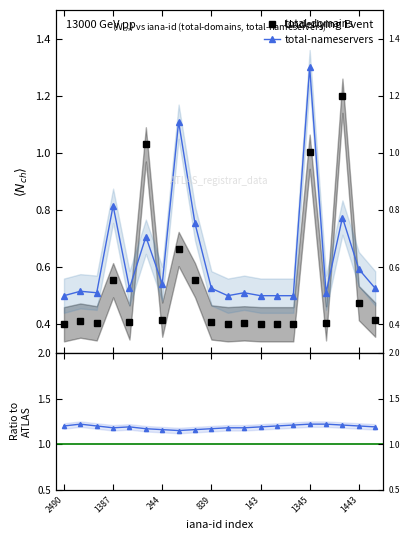

Between 1371 and 291, which series saw the biggest shift?

total-nameservers